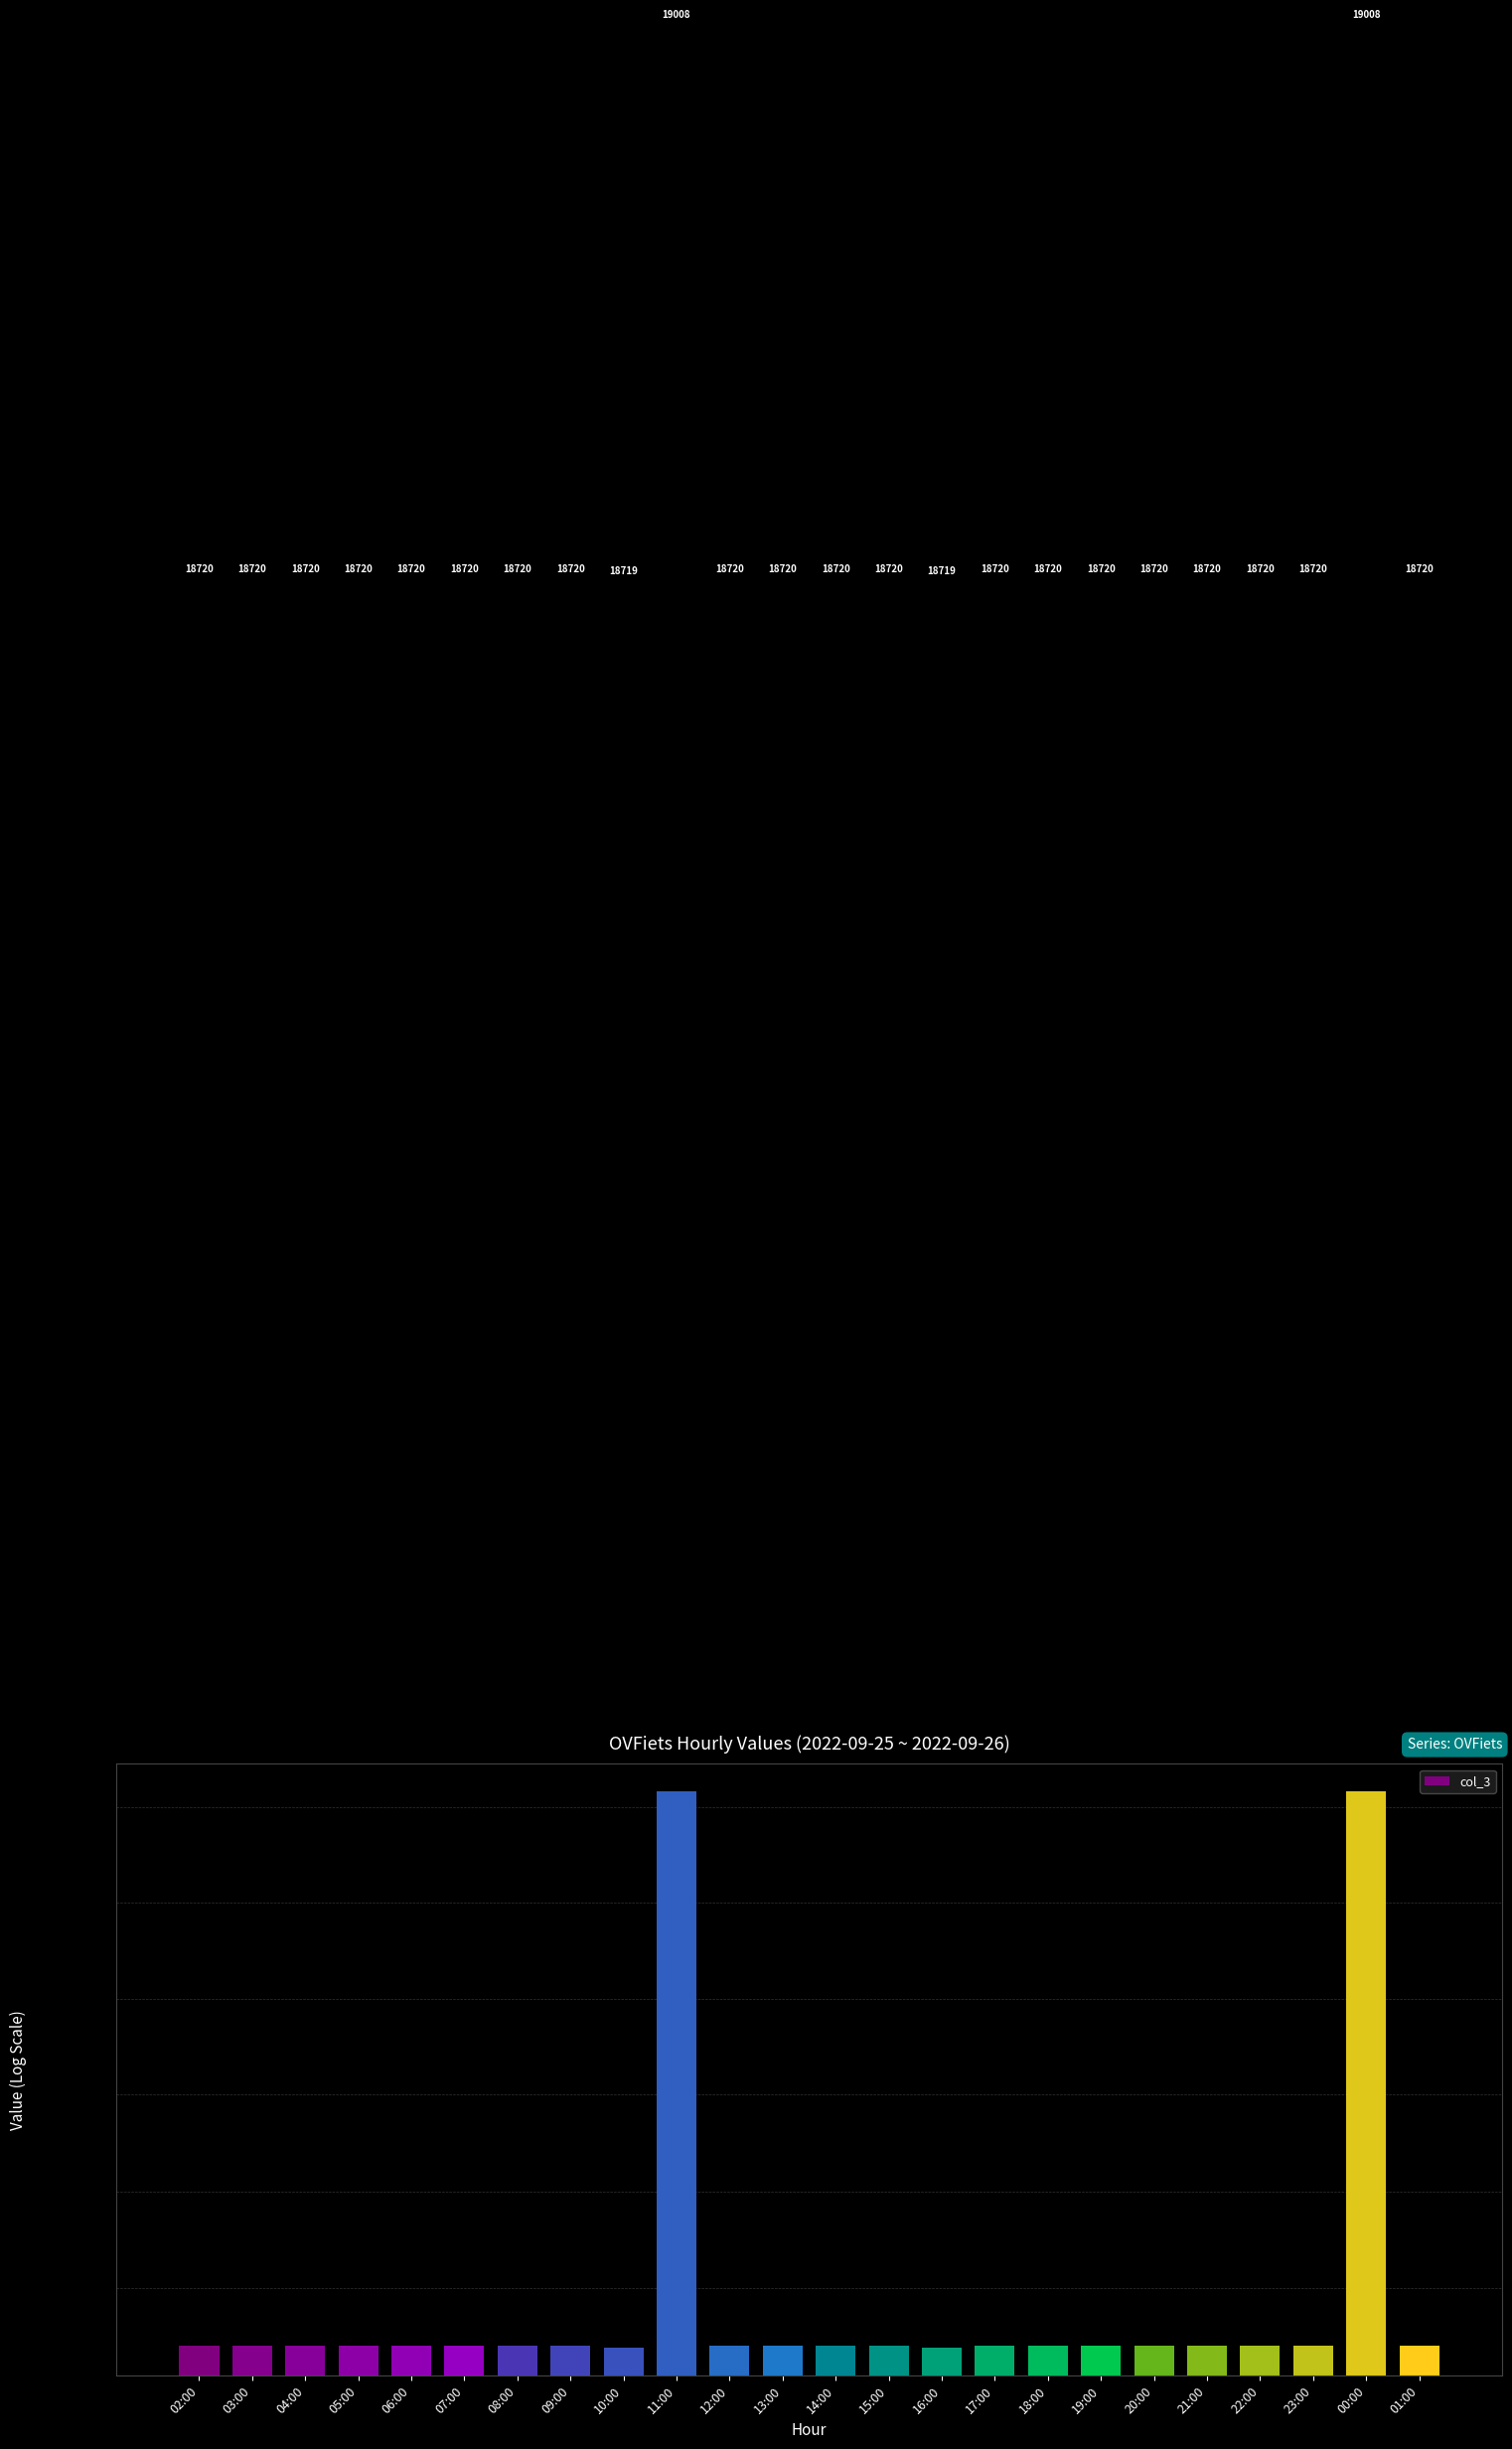

At which label does the data first exceed 18720?

11:00